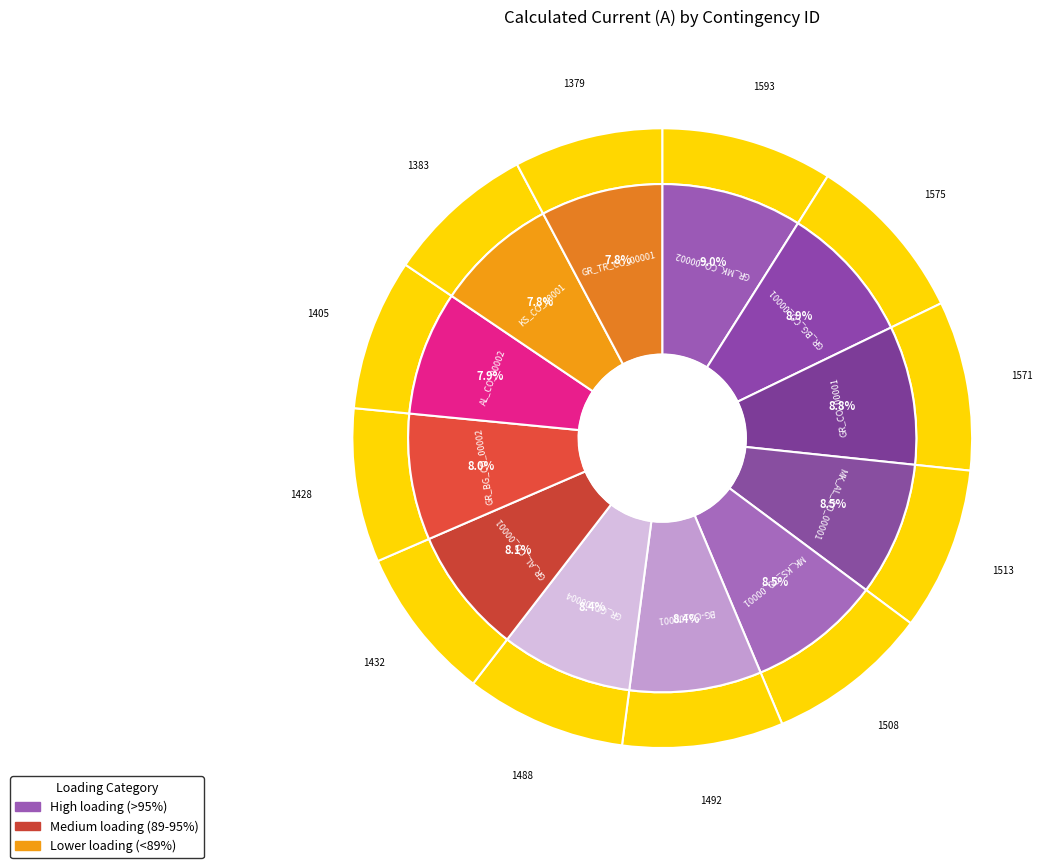

To the nearest percent, what is the combined percentage of GR_BG_CO_00001 and MK_KS_CO_00001?

17%